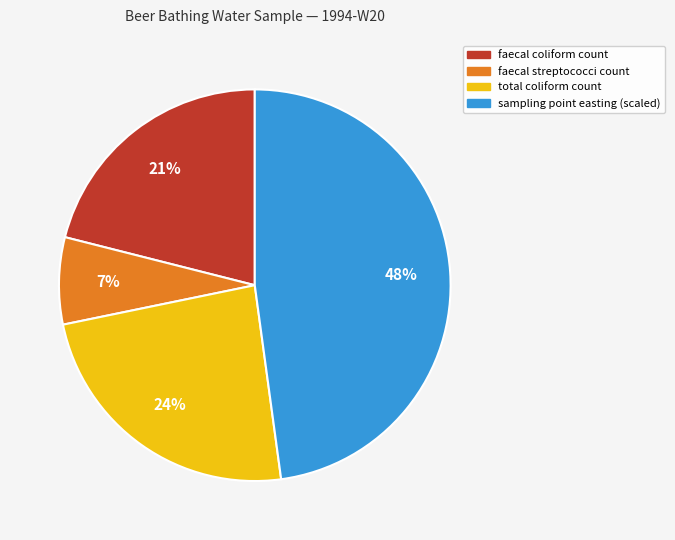

Is there a majority slice in this chart?

No